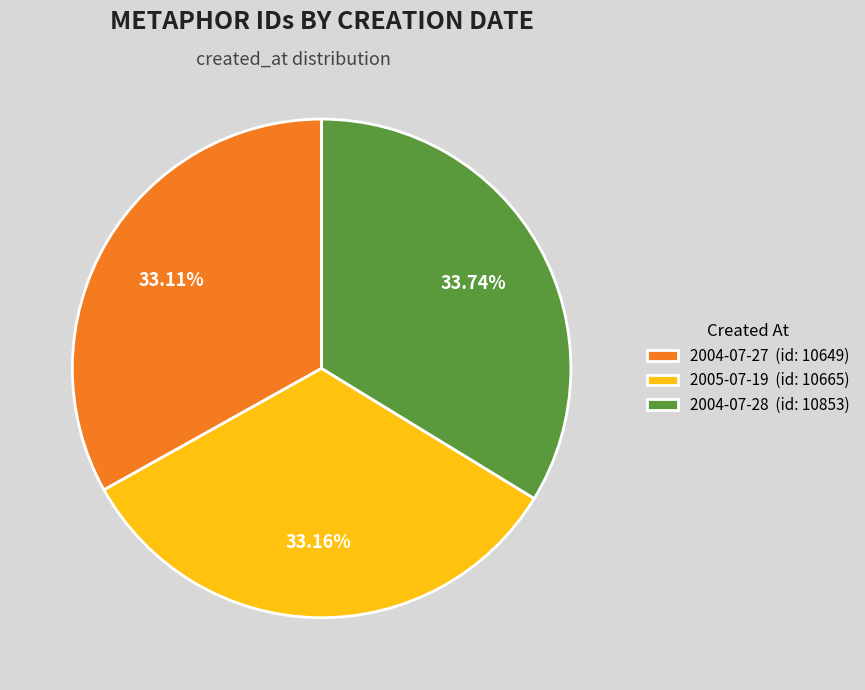

To the nearest percent, what is the difference between the 2005-07-19 and 2004-07-28 slice percentages?

1%